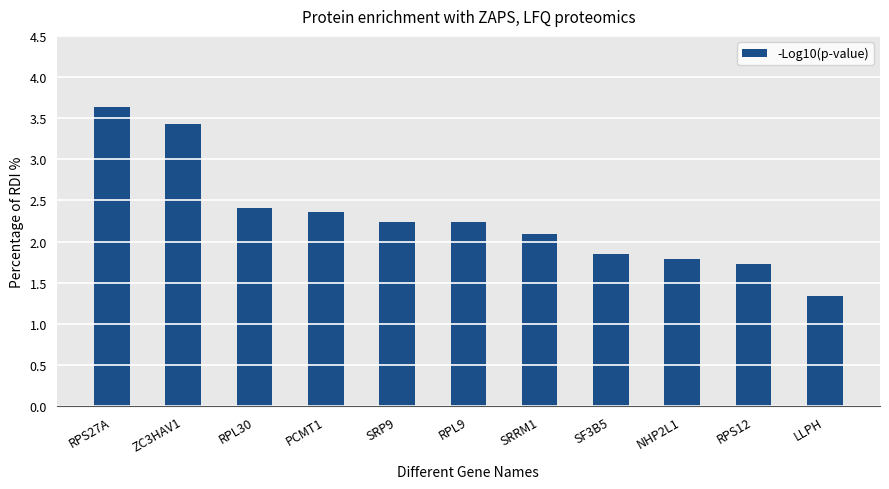

How many distinct data groups are displayed?

1